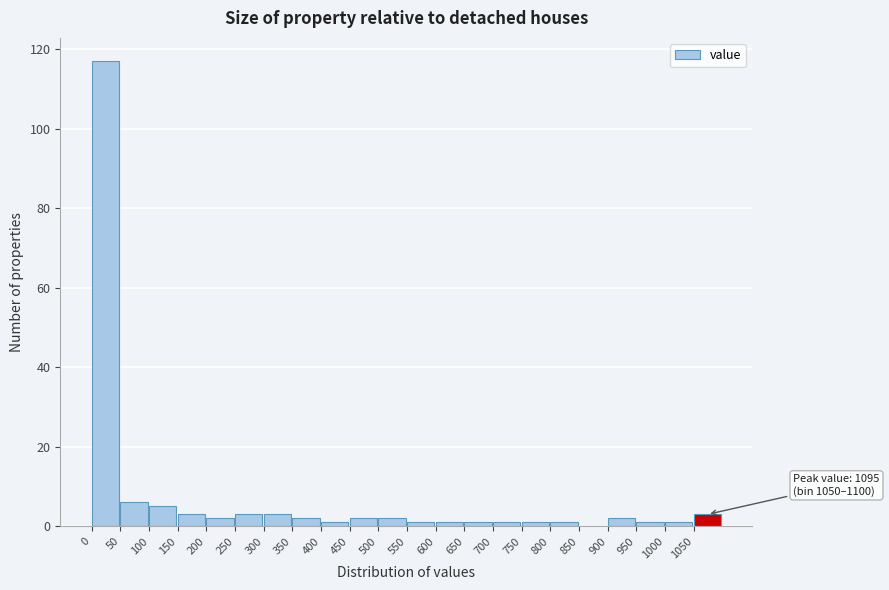

Which range on the x-axis has the tallest bar?

0 to 50